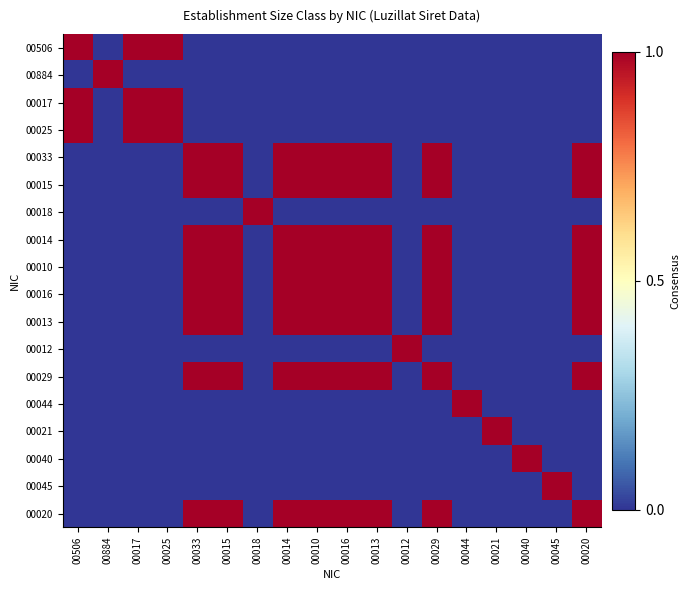

At which category is the sum across all series the highest?

00033